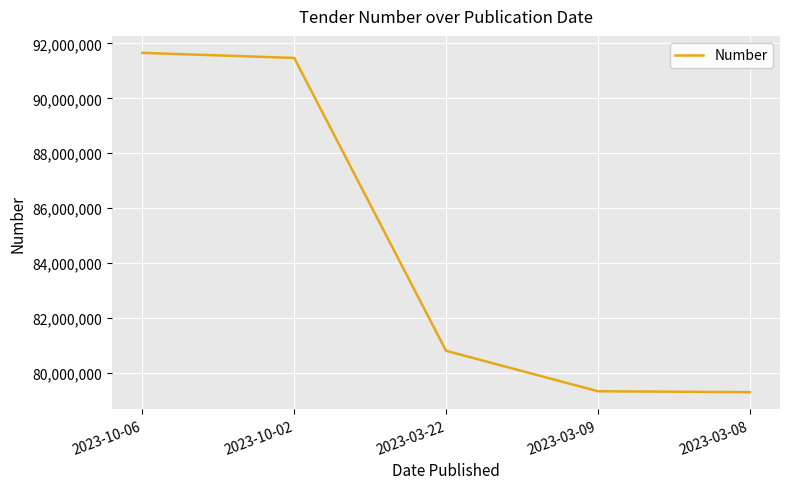

What is the maximum value shown in the chart?

91656208